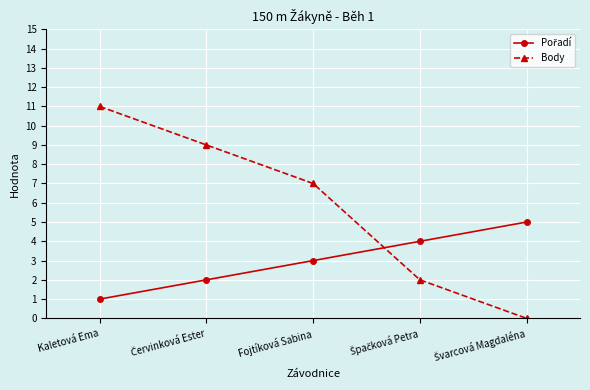

How many data points in Body are less than 7?

2